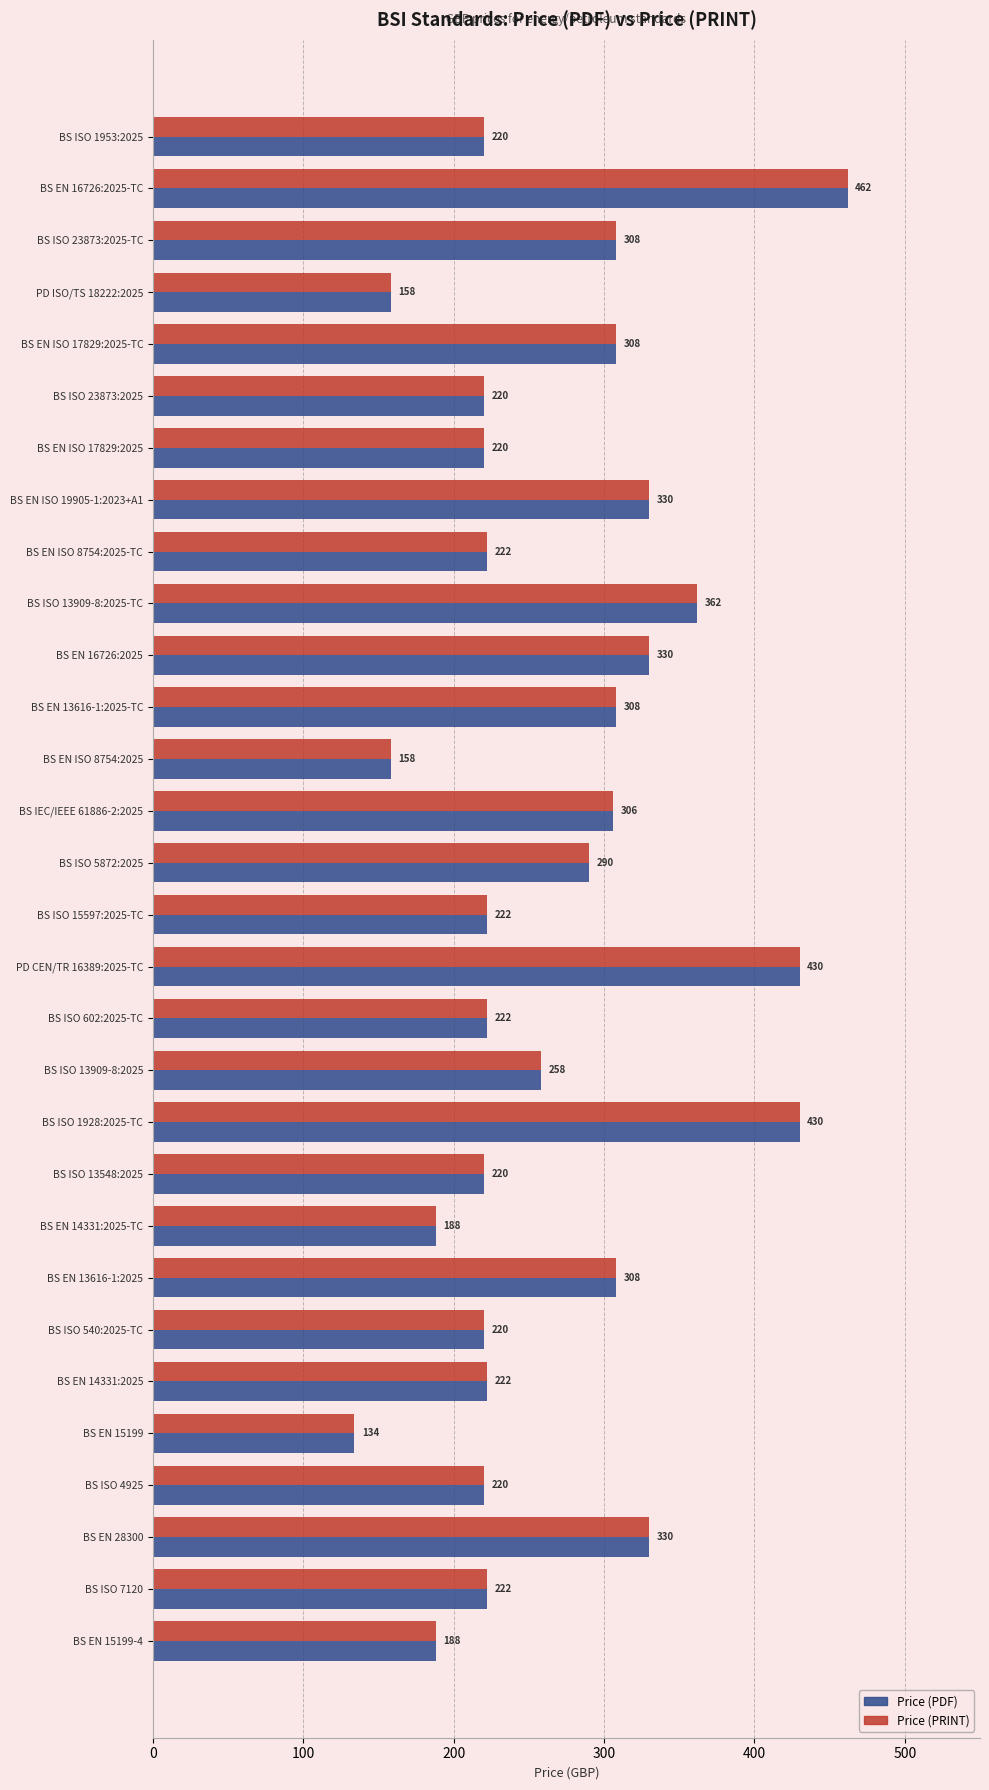

What is the smallest value displayed?

134